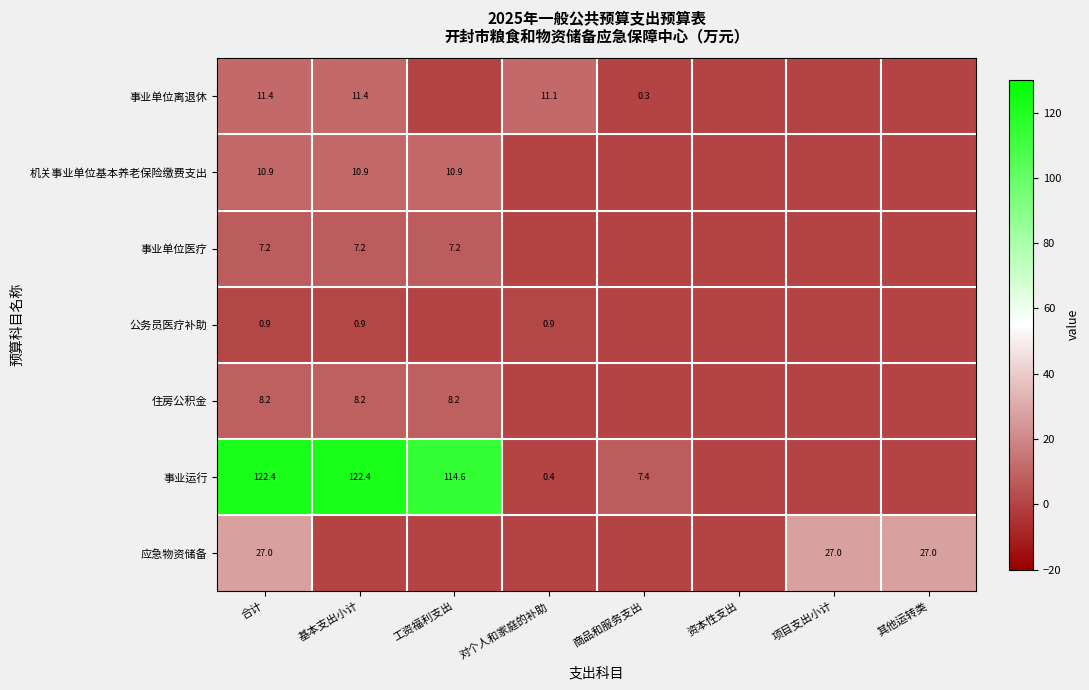

What is the sum of the 事业运行 values at 基本支出小计 and 合计?

244.8